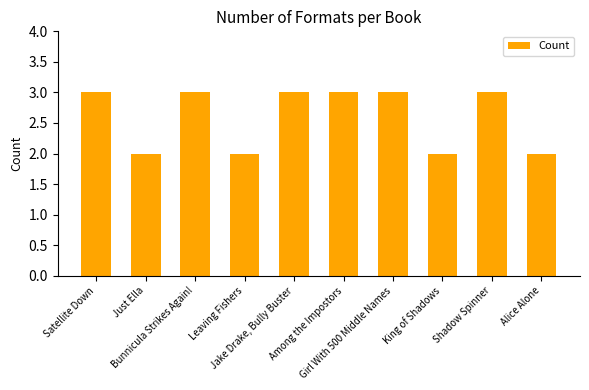

The value at Alice Alone is 1. True or false?

False